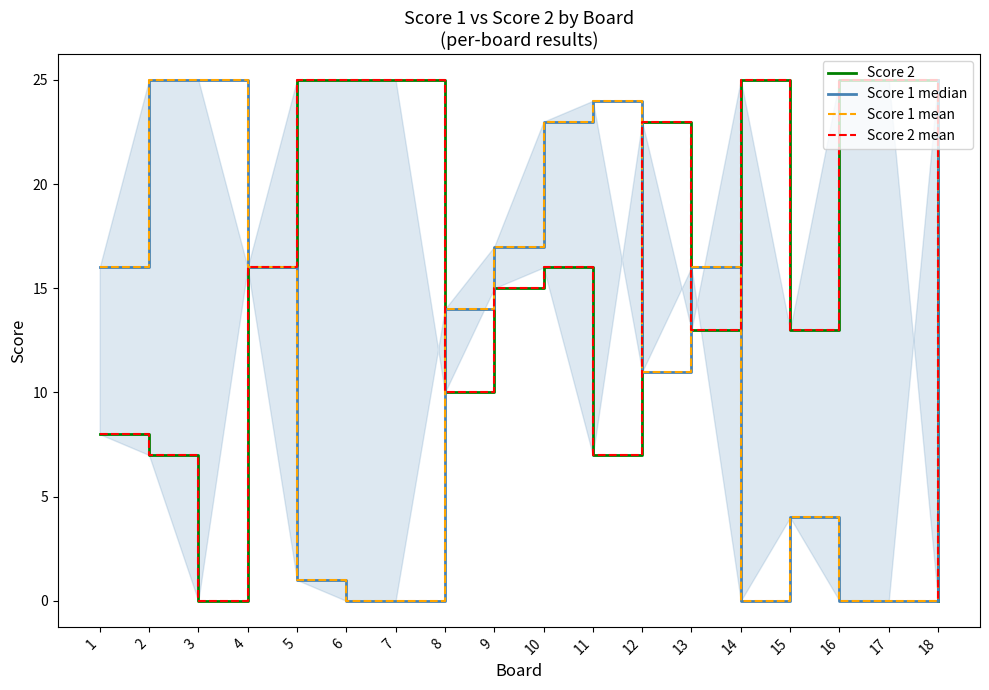

Between which two adjacent categories do Score 2 mean and Score 1 mean first intersect?

7 and 8